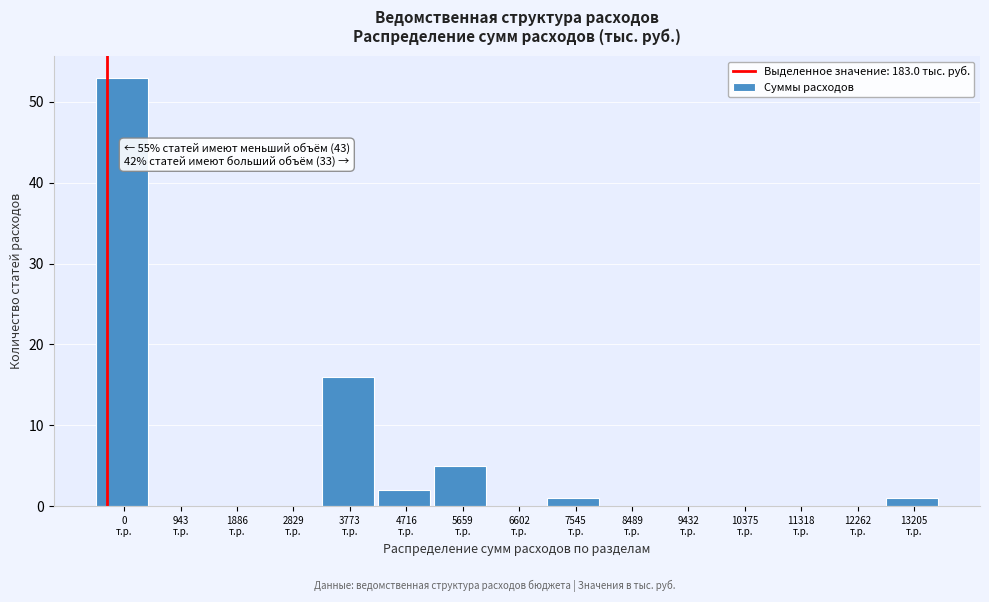

What is the greatest value displayed?

53